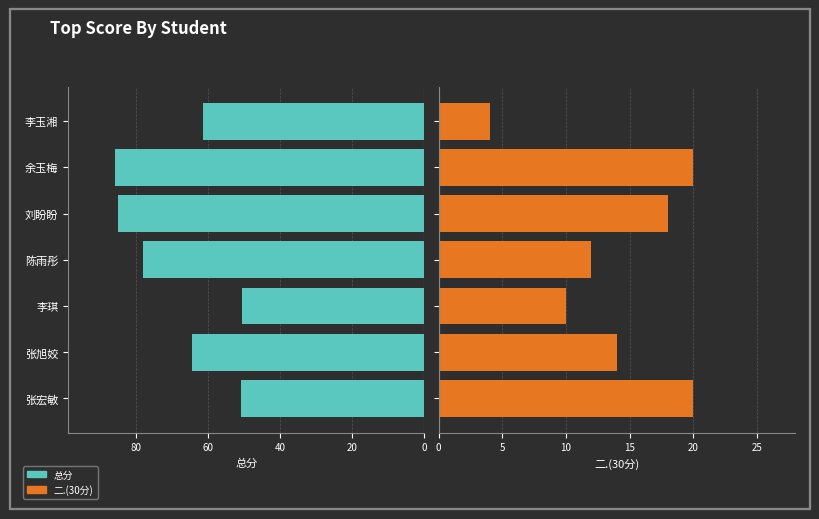

Which has a higher value, 张旭姣 or 李琪?

张旭姣